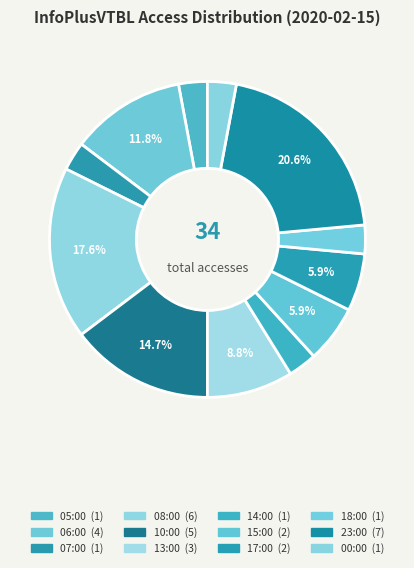

Rank the categories by value from highest to lowest.

23:00, 08:00, 10:00, 06:00, 13:00, 15:00, 17:00, 05:00, 07:00, 14:00, 18:00, 00:00